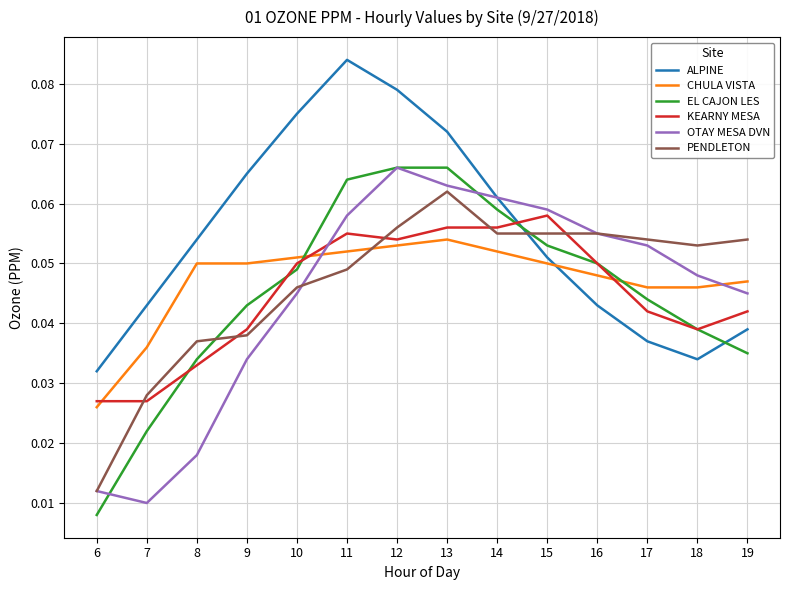

Count the number of categories in the chart.

14